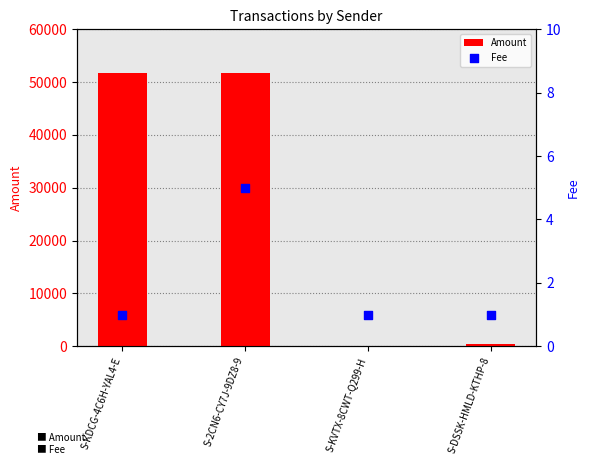

Which series reaches the maximum Y coordinate?

Amount